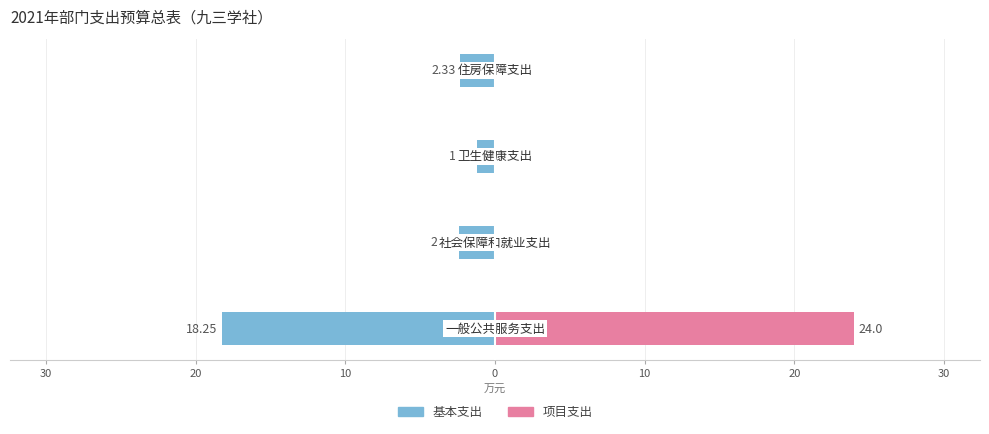

What are all the series names shown in the legend?

基本支出, 项目支出